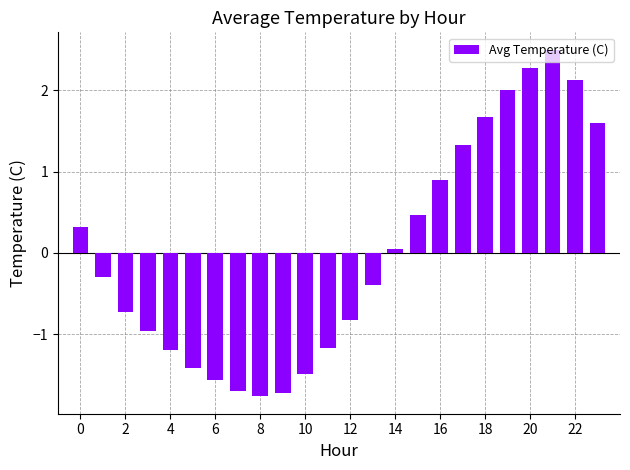

What is the maximum value shown in the chart?

2.5